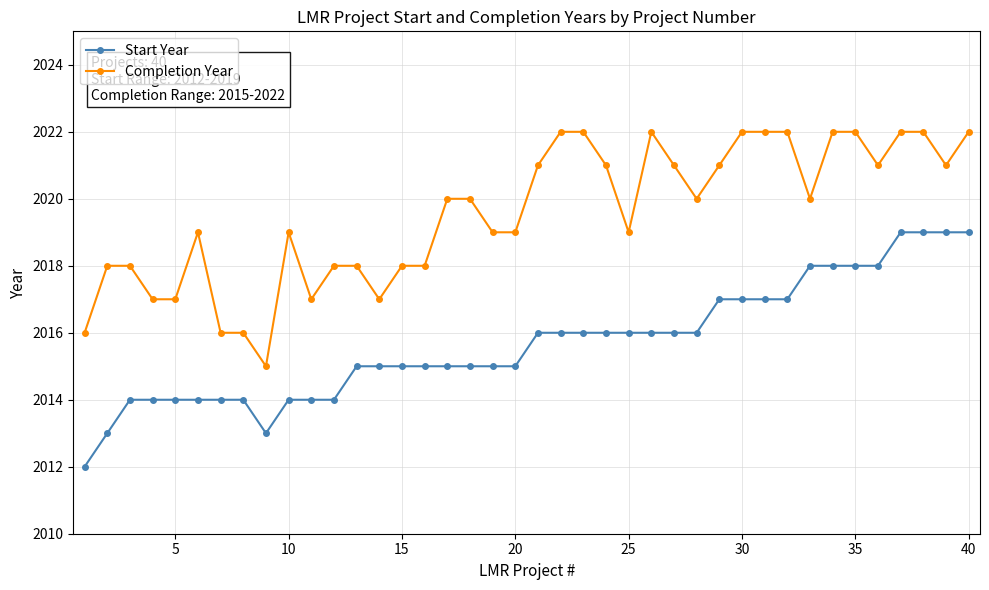

List the series in order of their peak value, highest first.

Completion Year, Start Year